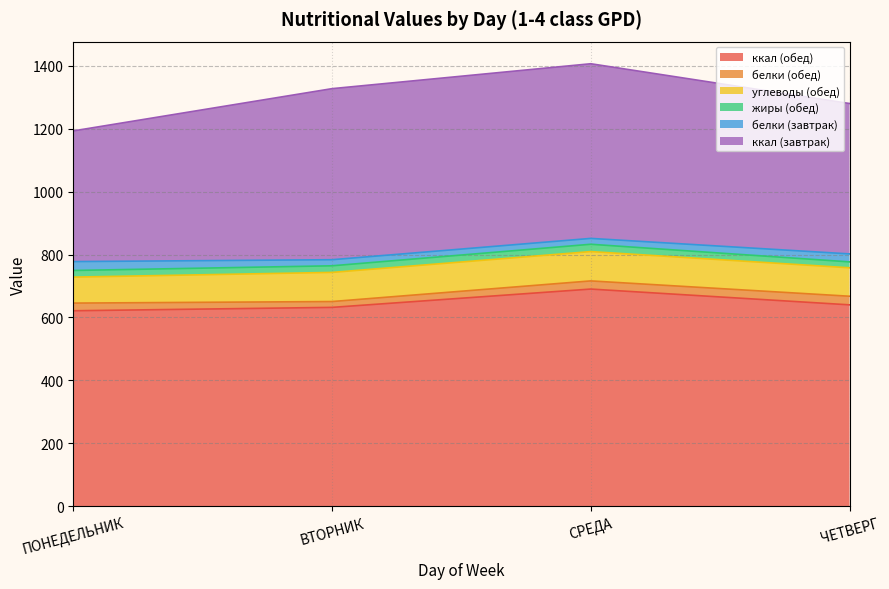

List the labels in order of белки (завтрак) value, smallest first.

СРЕДА, ВТОРНИК, ЧЕТВЕРГ, ПОНЕДЕЛЬНИК